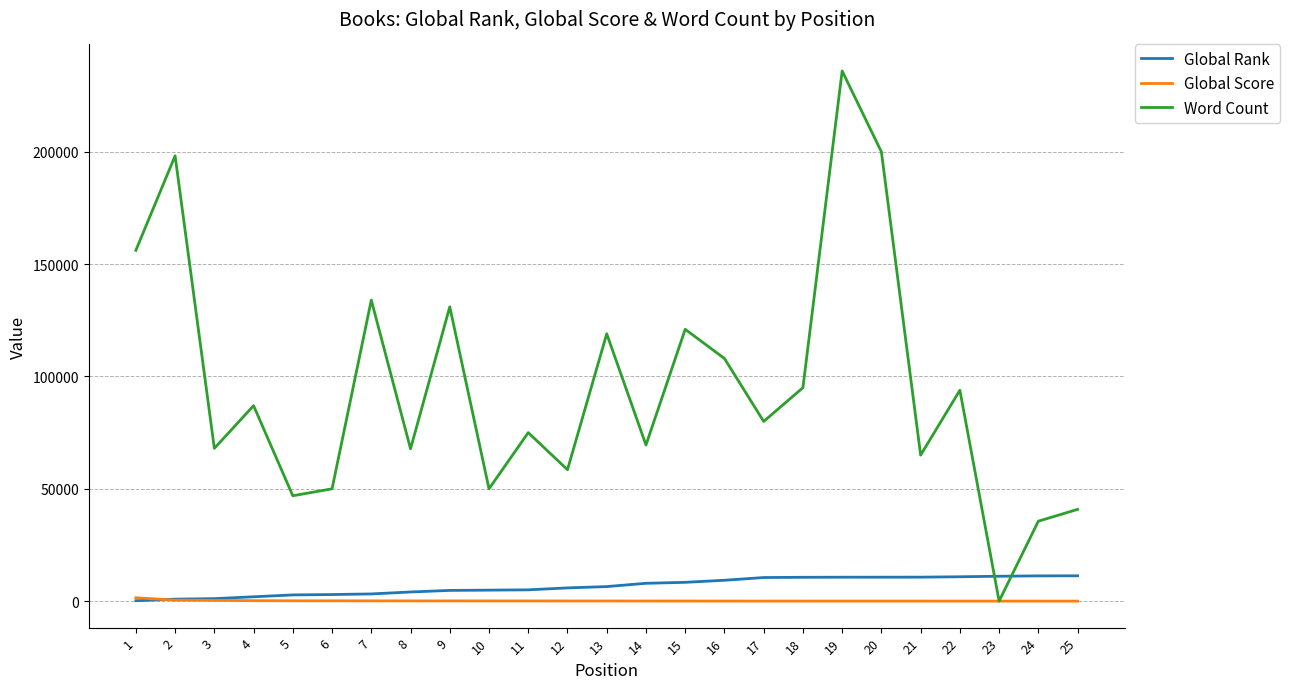

What value does the Word Count series have at 16, to the nearest 10?

108000